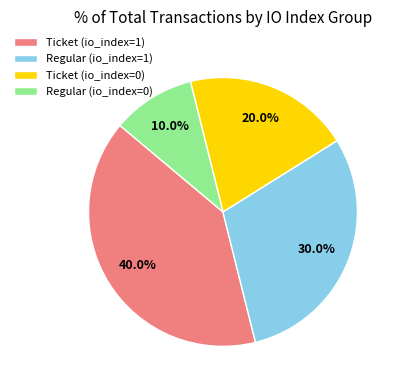

To the nearest percent, what is the difference between the Regular (io_index=1) and Ticket (io_index=0) slice percentages?

10%